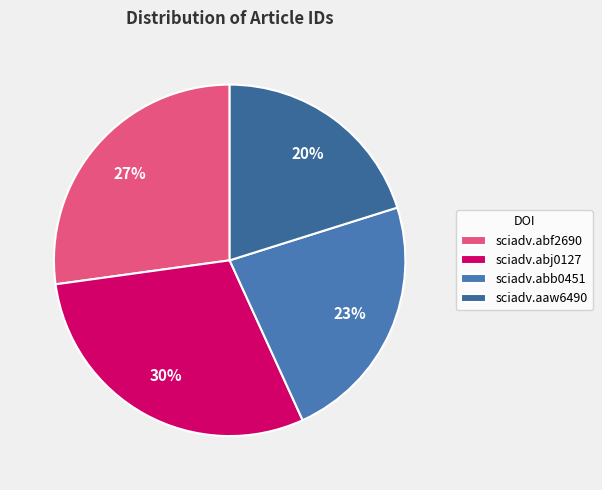

How many segments does this pie chart have?

4